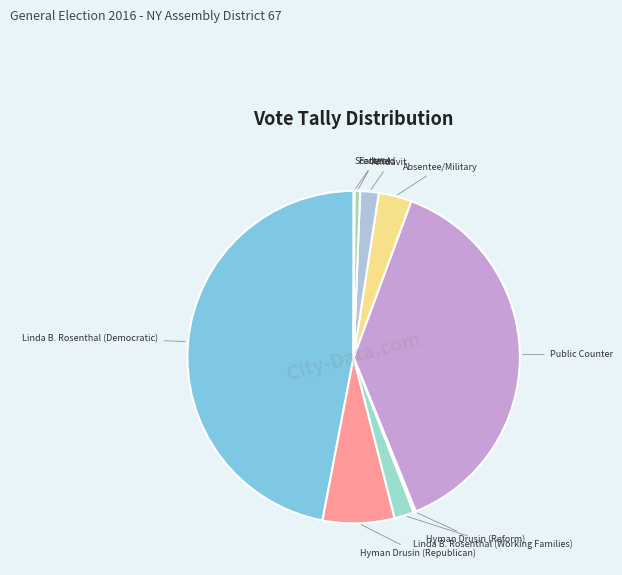

Approximately how many times larger is the value at Public Counter compared to Linda B. Rosenthal (Democratic)?

0.8